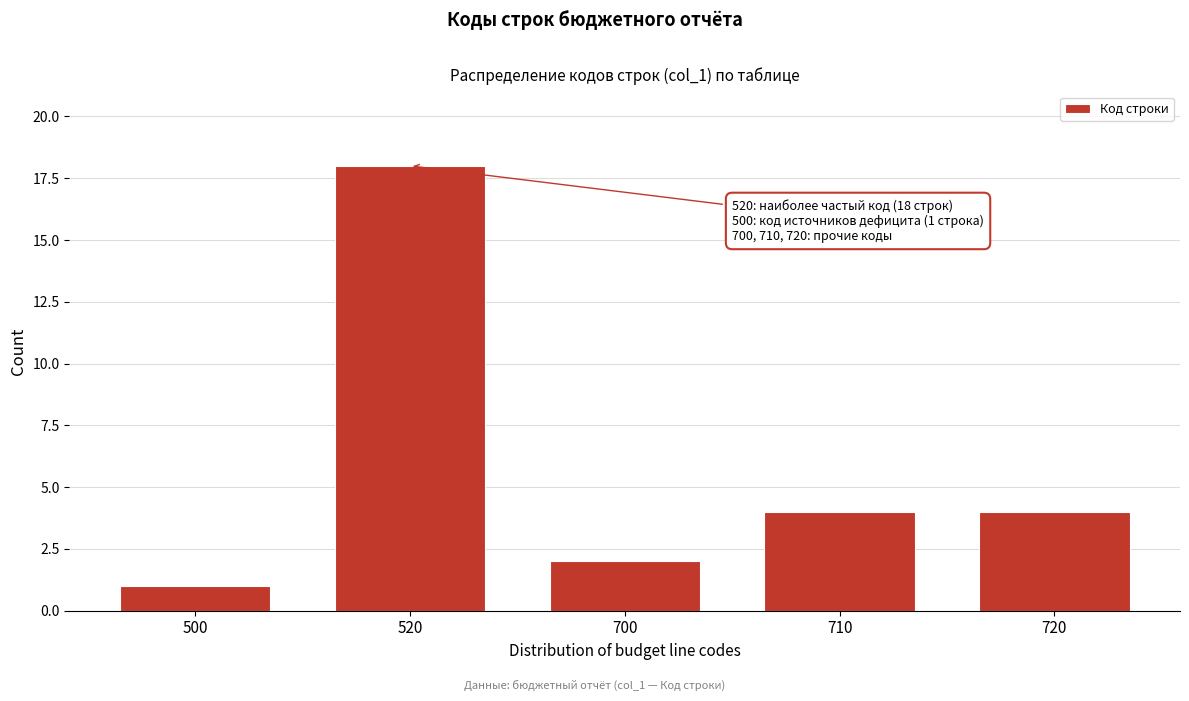

Reading left to right, extract all data points from this chart.

1	18	2	4	4